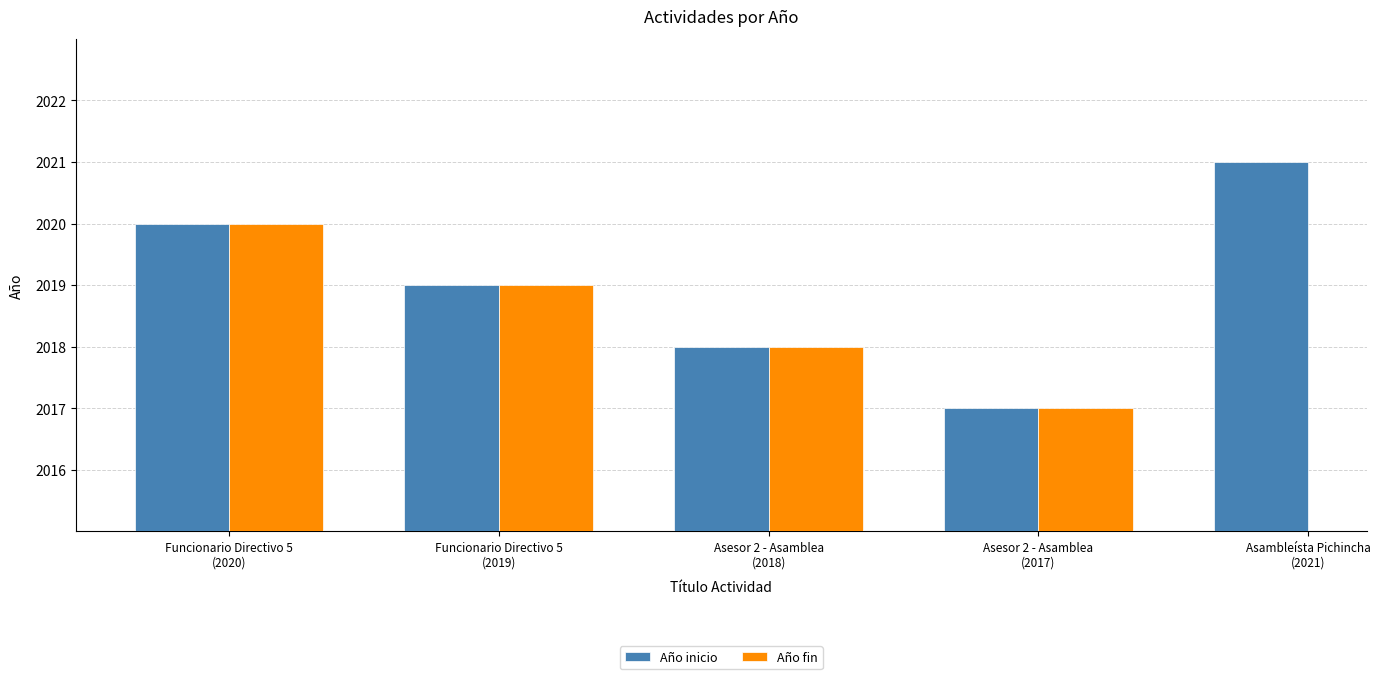

What is the difference between the maximum and minimum values in the Año inicio series?

4